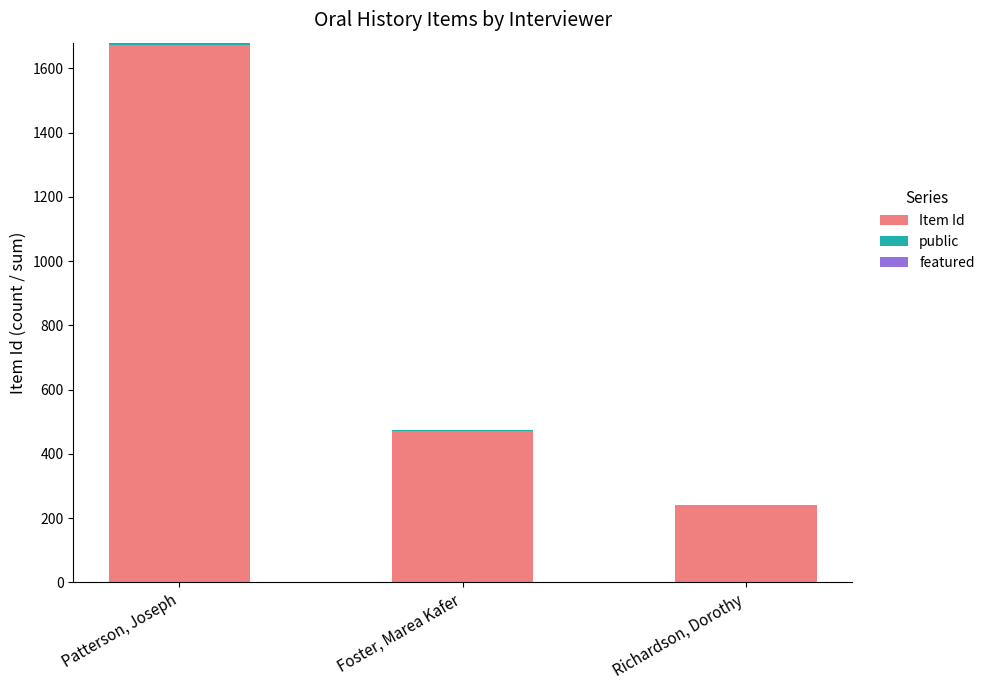

What is the sum of all Item Id values?

2385